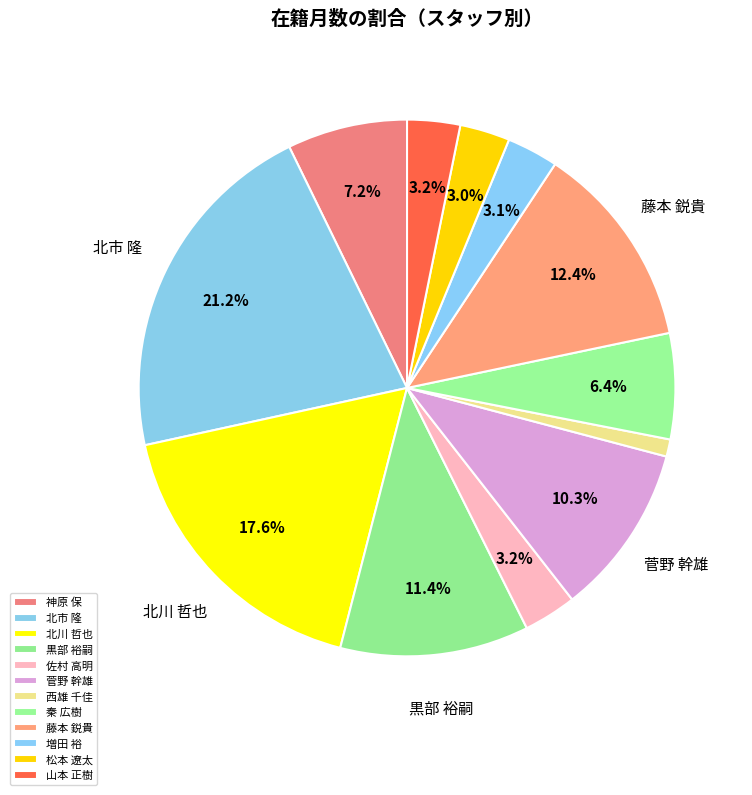

How many slices are in this pie chart?

12